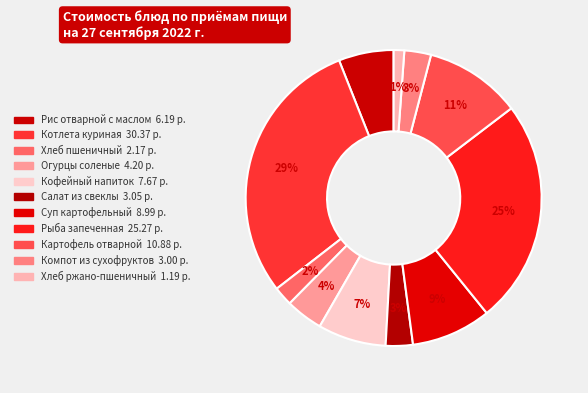

To the nearest percent, what is the combined percentage of Кофейный напиток and Рис отварной с маслом?

13%